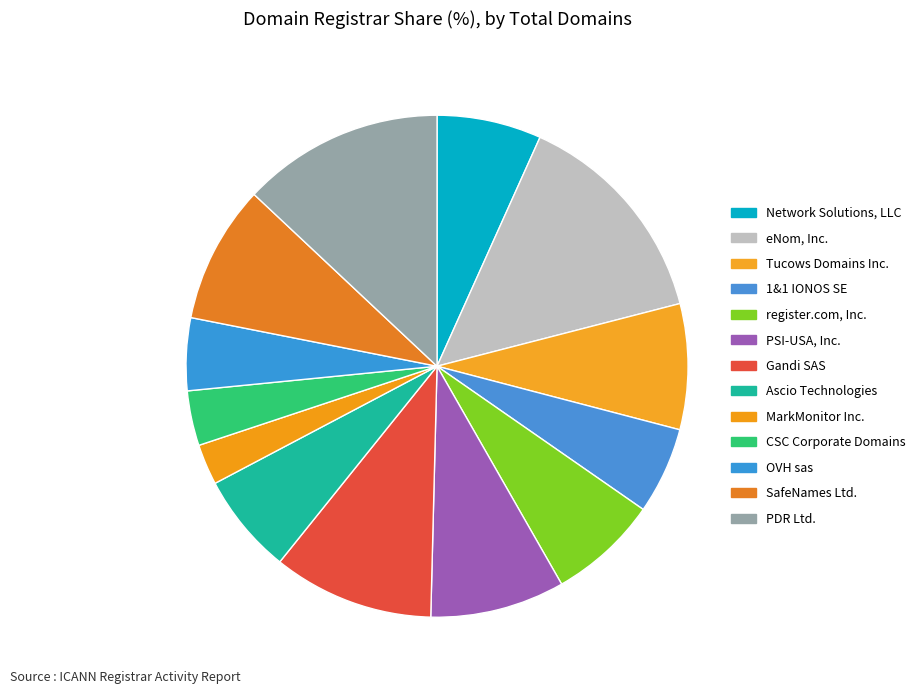

Count the number of slices in the pie.

13